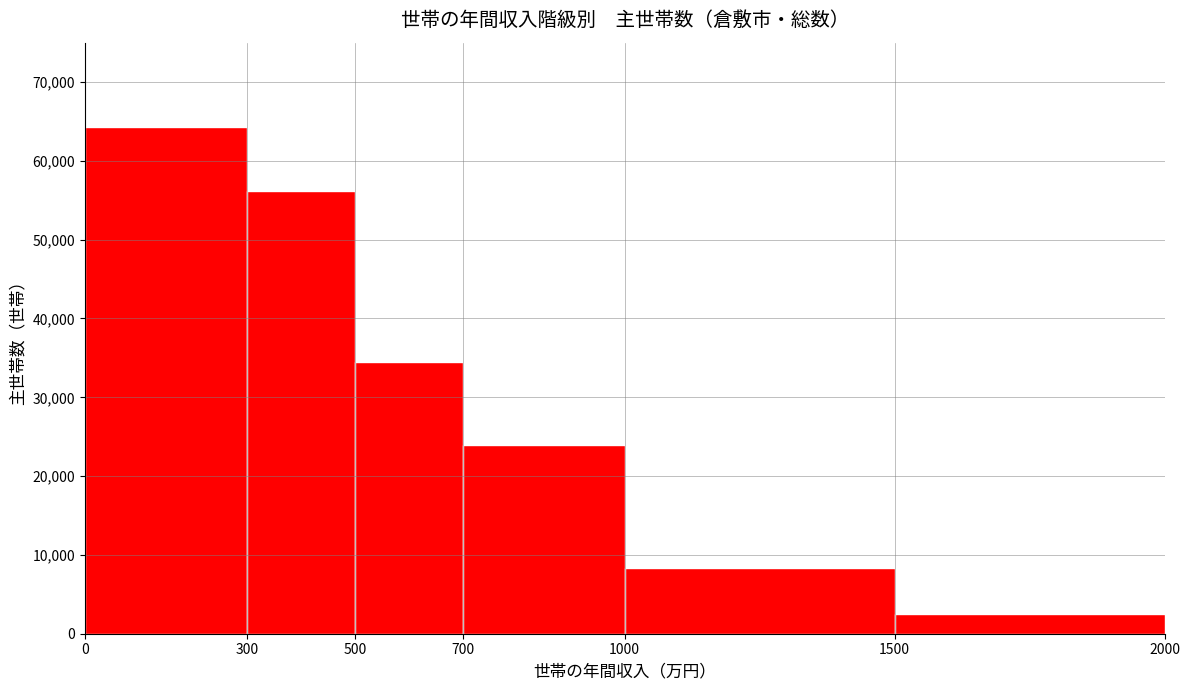

How tall is the bar that spans 700 to 1000 on the x-axis? The values are not printed on the chart, so give them approximately, as read against the axis.

24000